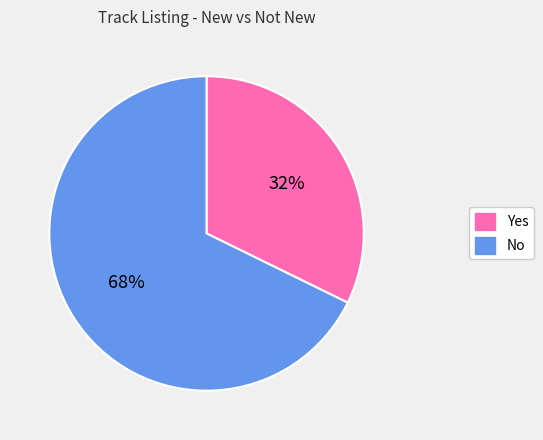

To the nearest percent, what portion does Yes represent?

32%